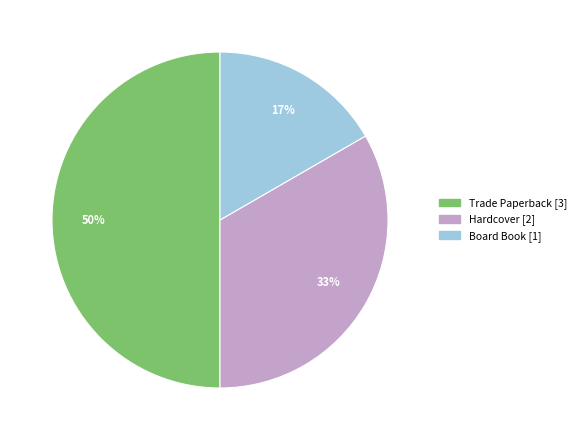

To the nearest percent, what is the average slice percentage?

33%